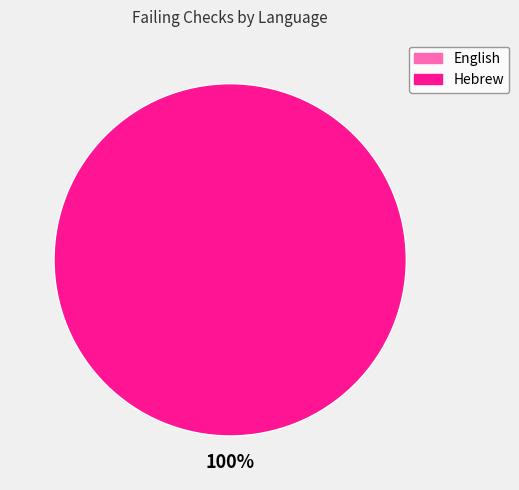

Between English and Hebrew, which is larger?

Hebrew